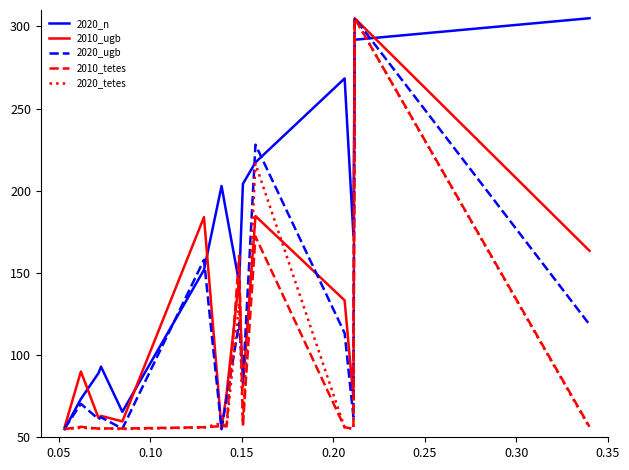

What is the highest value of the 2010_ugb series?

305.0